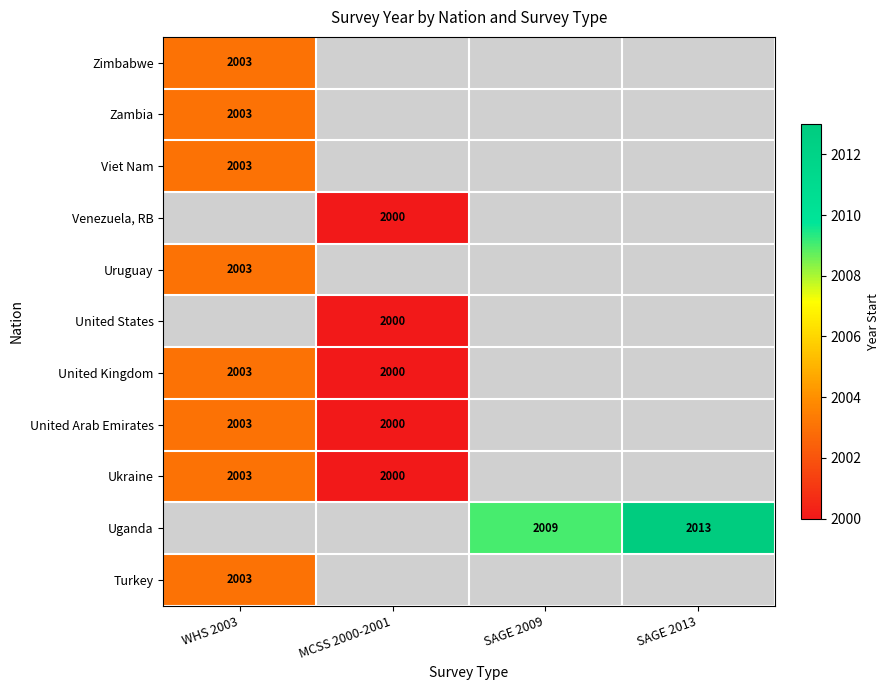

True or false: Zimbabwe has a value of 695 at WHS 2003.

False